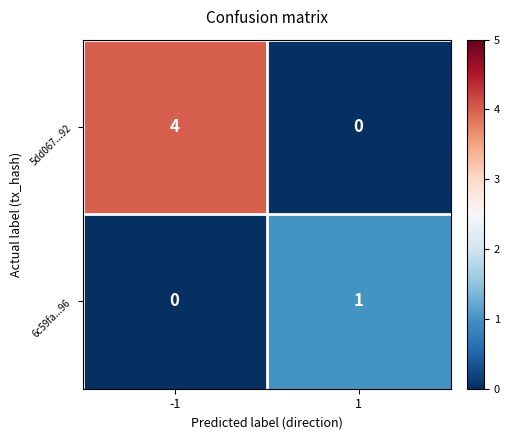

At which category is the sum across all series the highest?

-1